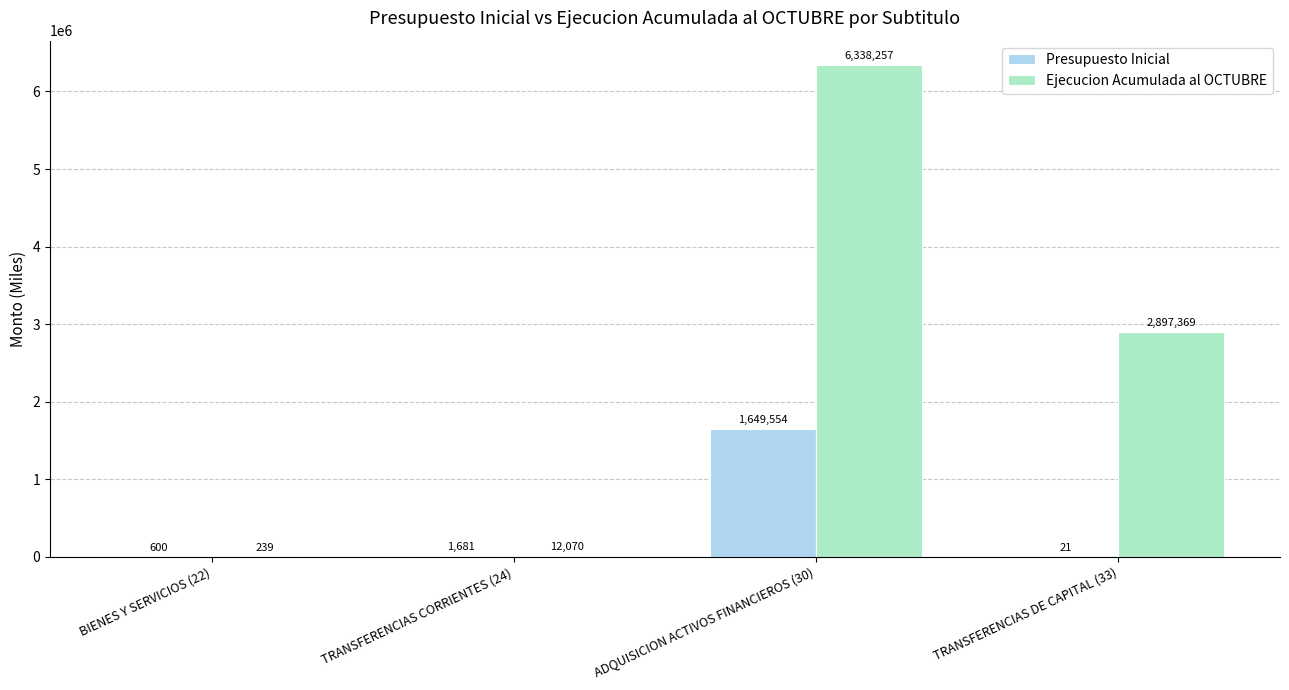

The Presupuesto Inicial series shows 1649554 at ADQUISICION ACTIVOS FINANCIEROS (30). True or false?

True